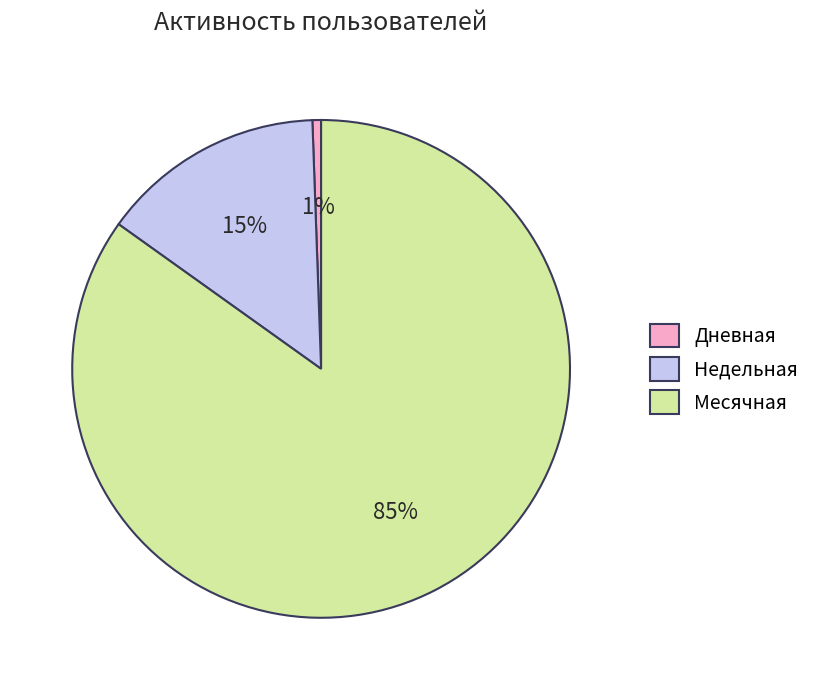

True or false: Дневная accounts for 1% of the total.

True